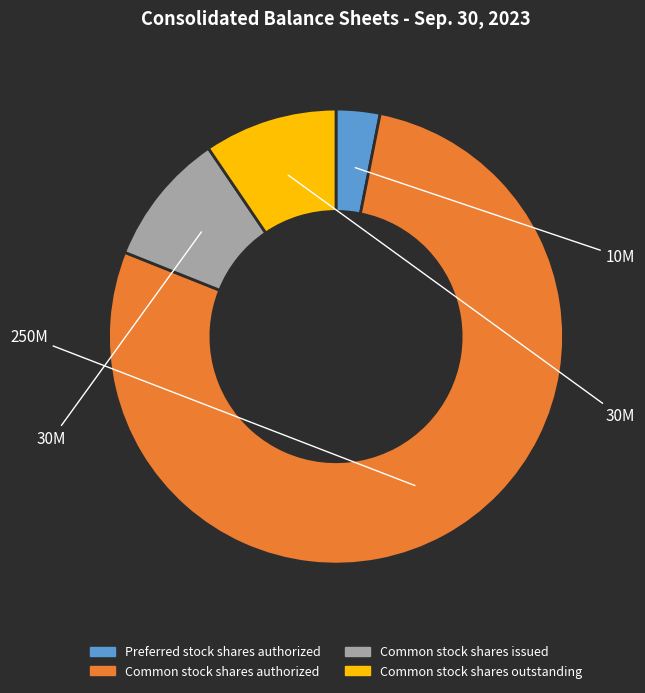

Which has a higher value, Common stock shares issued or Common stock shares authorized?

Common stock shares authorized